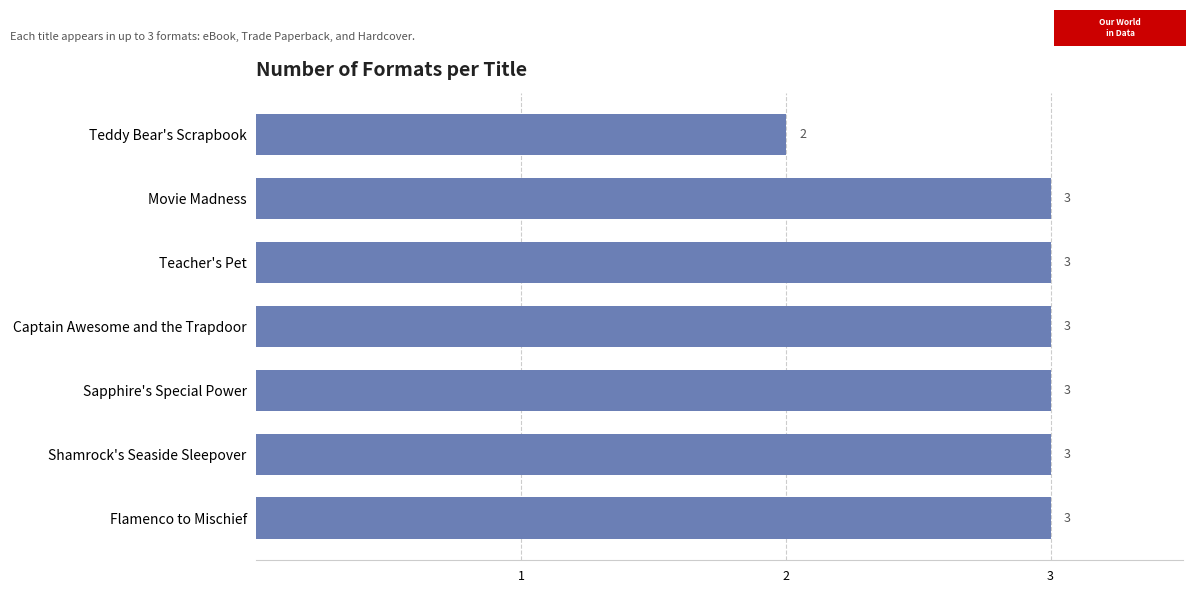

Reading top to bottom, extract all data points from this chart.

Teddy Bear's Scrapbook=2	Movie Madness=3	Teacher's Pet=3	Captain Awesome and the Trapdoor=3	Sapphire's Special Power=3	Shamrock's Seaside Sleepover=3	Flamenco to Mischief=3